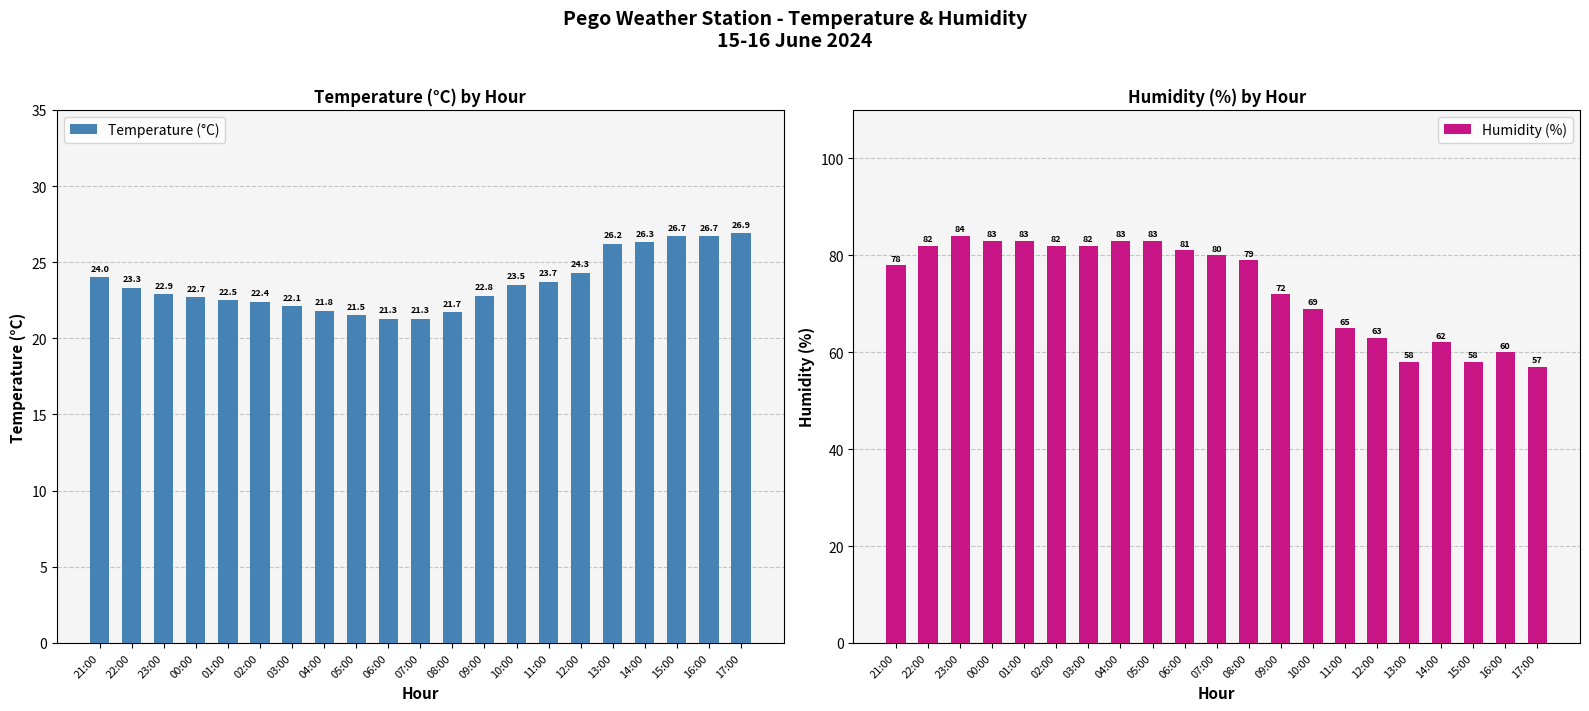

Which series changed the most between 03:00 and 16:00?

Humidity (%)